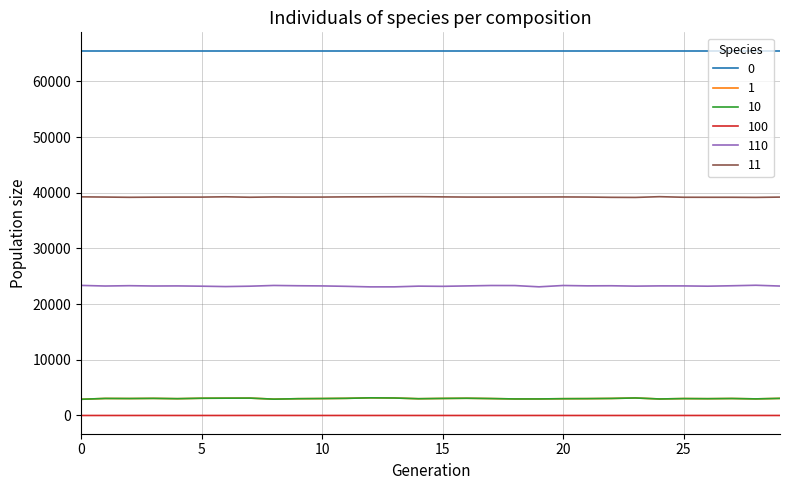

Which series has the widest spread of values?

110